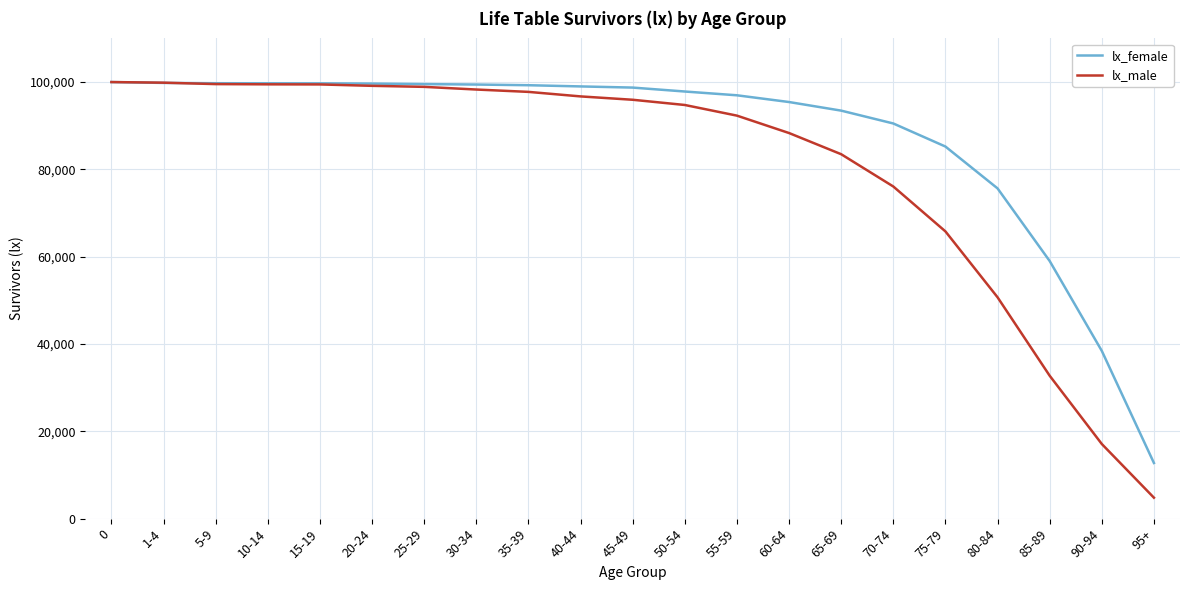

How many series are shown in this chart?

2